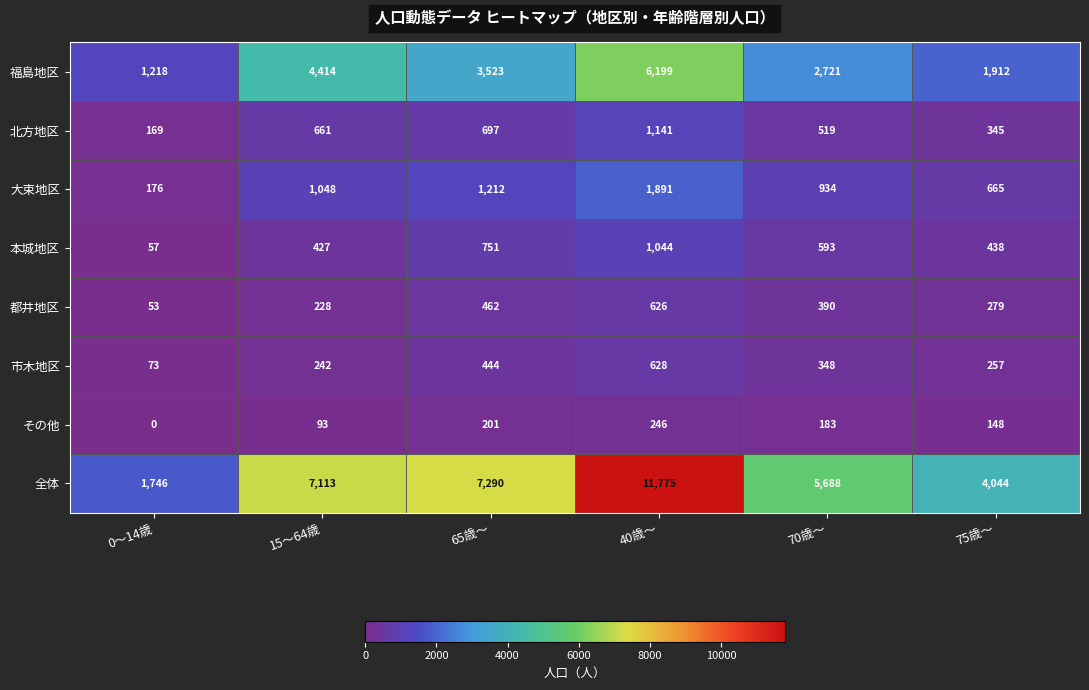

At which category does the chart reach its minimum across all series?

0～14歳